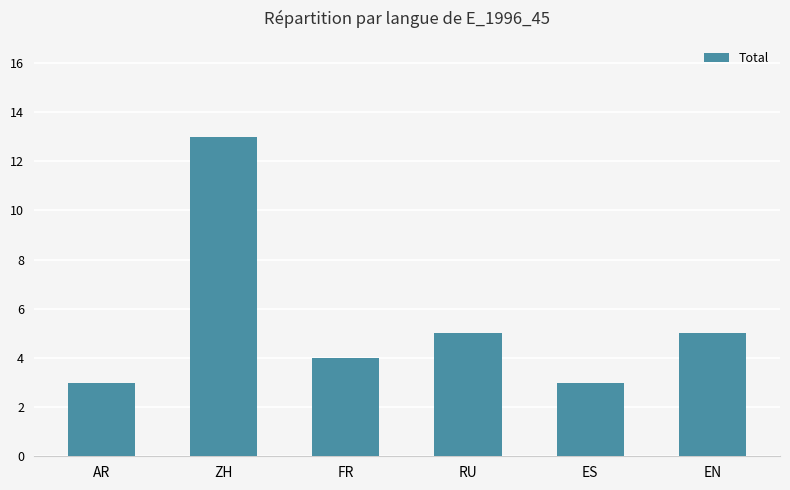

Which category has the highest value across all series?

ZH